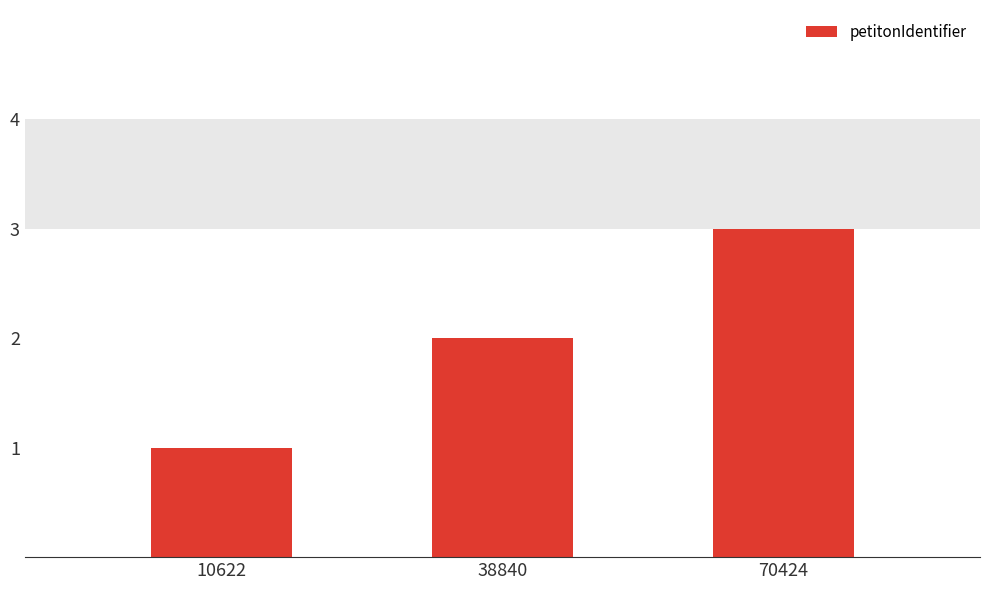

Which label corresponds to the smallest value in the chart?

10622